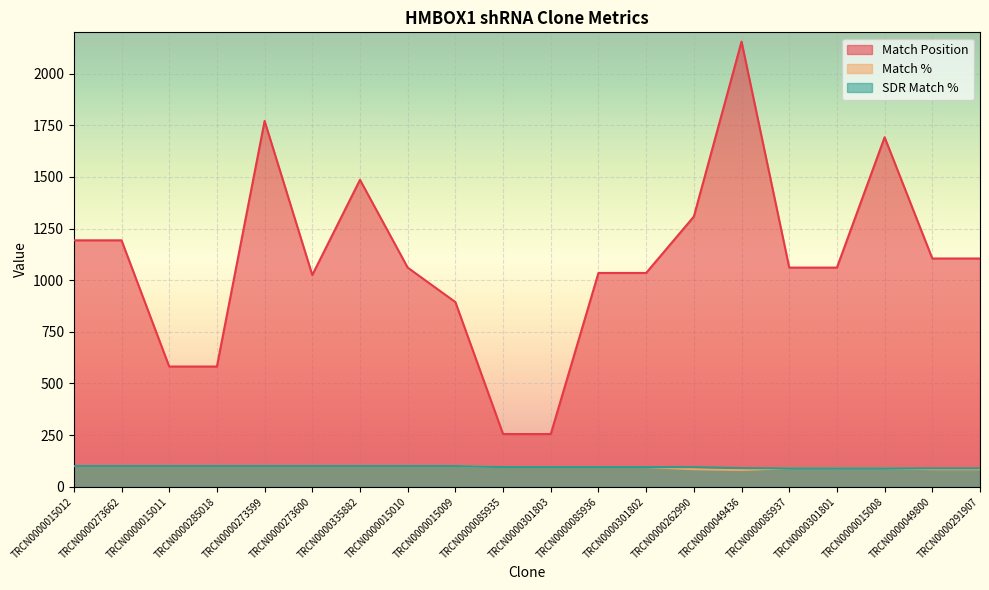

Is it true that Match % equals 27 at TRCN0000049436?

False